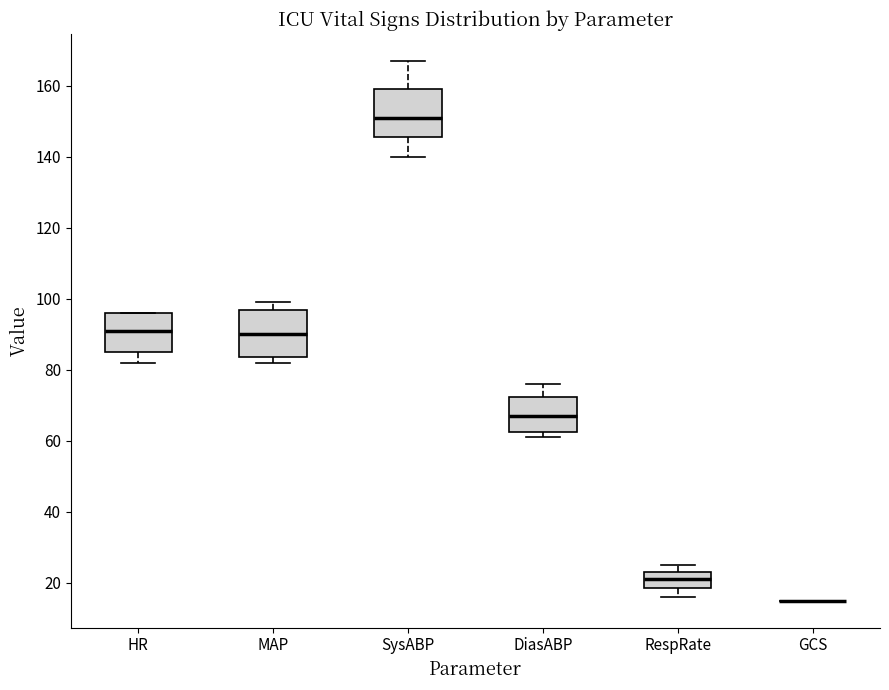

Reading left to right, read every box against the y-axis: the position of its median line, the range the box covers, and the ends of its whiskers. The values are not printed on the chart, so give them approximately, as read against the axis.

HR: median 92, box 86 to 96, whiskers 82 to 96
MAP: median 90, box 84 to 96, whiskers 82 to 100
SysABP: median 152, box 146 to 160, whiskers 140 to 168
DiasABP: median 68, box 62 to 72, whiskers 62 (just below the box's lower edge) to 76
RespRate: median 22, box 18 to 24, whiskers 16 to 26
GCS: box collapsed to a line at 16, whiskers 16 to 16